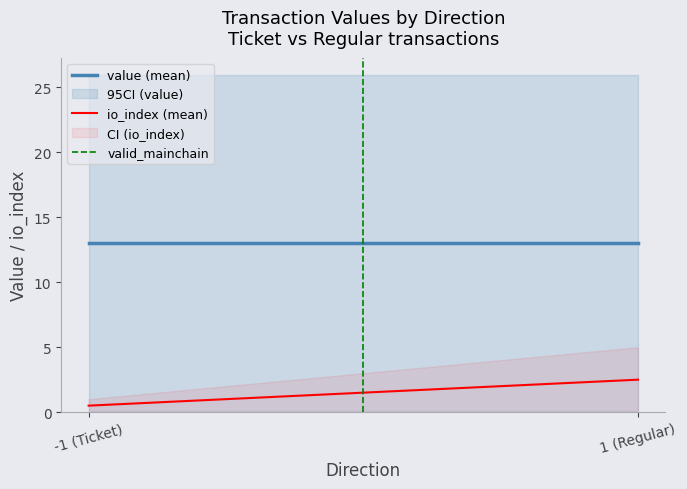

Is it true that io_index (mean) equals 3.7 at 1 (Regular)?

False